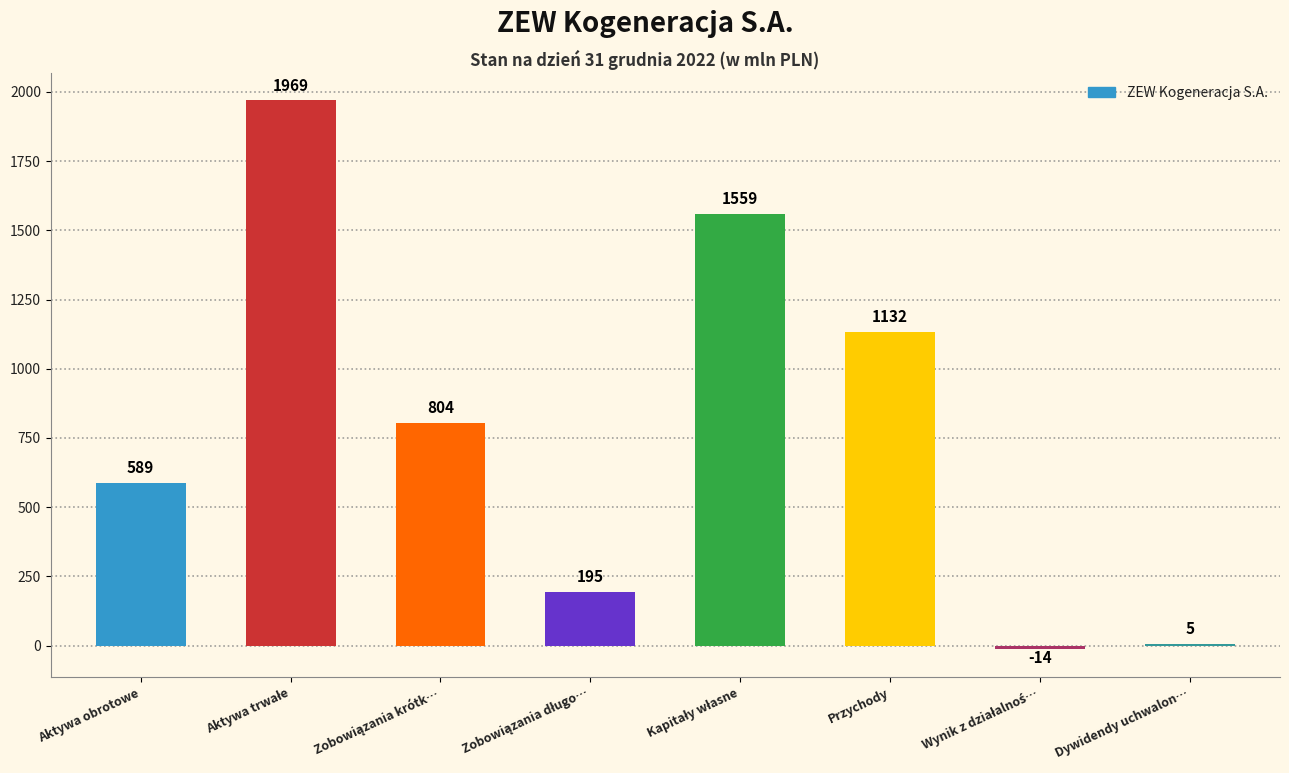

What is the sum of all values?

6239